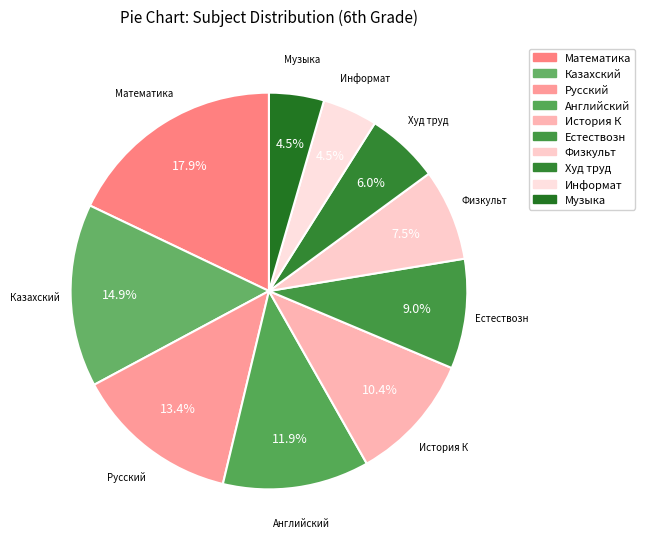

To the nearest percent, what portion does Казахский represent?

15%